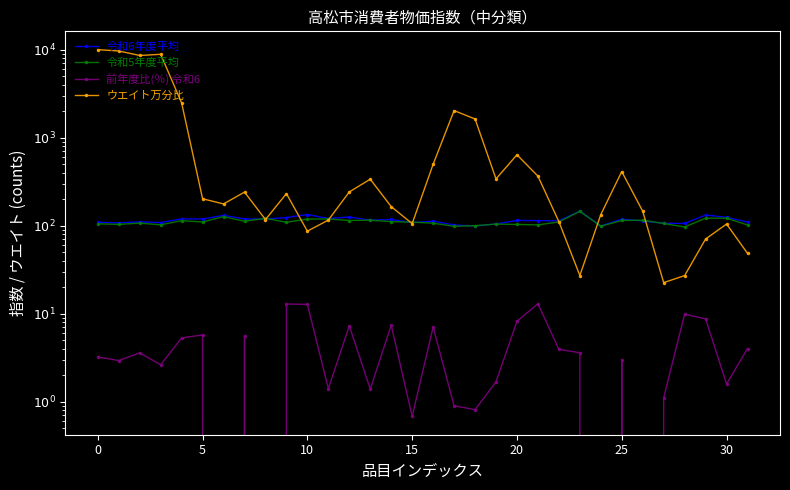

Which category has the highest value in the 前年度比(％) 令和6 series?

21